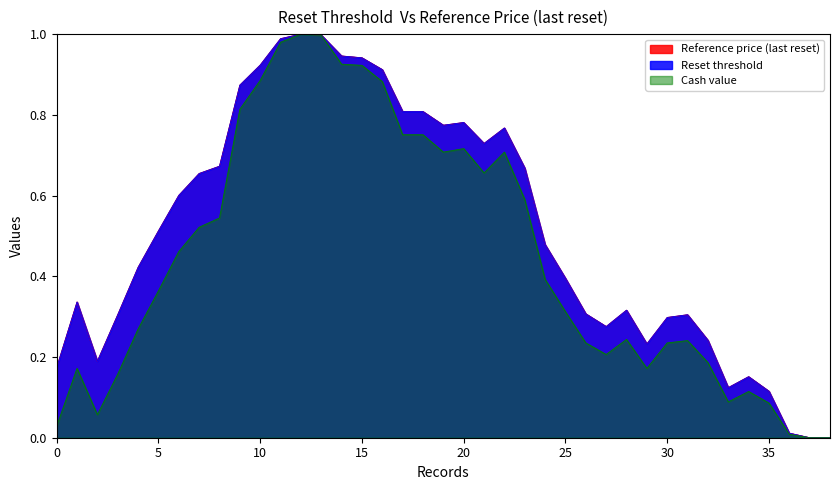

Reading left to right, list all the values displayed in this chart.

Reset threshold: 0.2	0.3	0.2	0.3	0.4	0.5	0.6	0.7	0.7	0.9	0.9	1.0	1.0	1.0	0.9	0.9	0.9	0.8	0.8	0.8	0.8	0.7	0.8	0.7	0.5	0.4	0.3	0.3	0.3	0.2	0.3	0.3	0.2	0.1	0.2	0.1	0.0	0.0	0.0
Reference price (last reset): 0.2	0.3	0.2	0.3	0.4	0.5	0.6	0.7	0.7	0.9	0.9	1.0	1.0	1.0	0.9	0.9	0.9	0.8	0.8	0.8	0.8	0.7	0.8	0.7	0.5	0.4	0.3	0.3	0.3	0.2	0.3	0.3	0.2	0.1	0.2	0.1	0.0	0.0	0.0
Cash value: 0.0	0.2	0.1	0.2	0.3	0.4	0.5	0.5	0.5	0.8	0.9	1.0	1.0	1.0	0.9	0.9	0.9	0.8	0.8	0.7	0.7	0.7	0.7	0.6	0.4	0.3	0.2	0.2	0.2	0.2	0.2	0.2	0.2	0.1	0.1	0.1	0.0	0.0	0.0